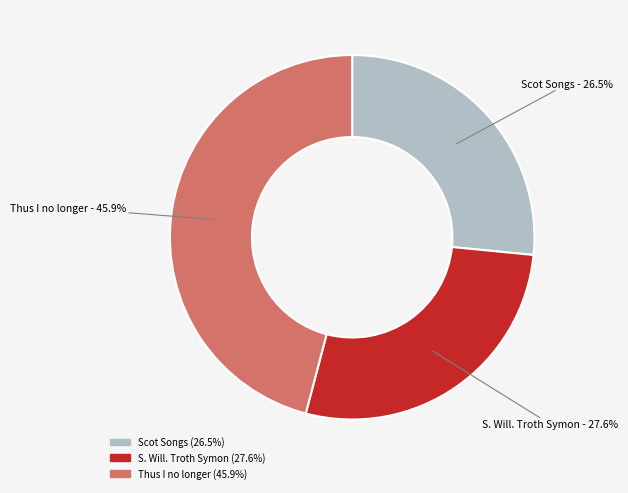

Between S. Will. Troth Symon and Thus I no longer, which is larger?

Thus I no longer